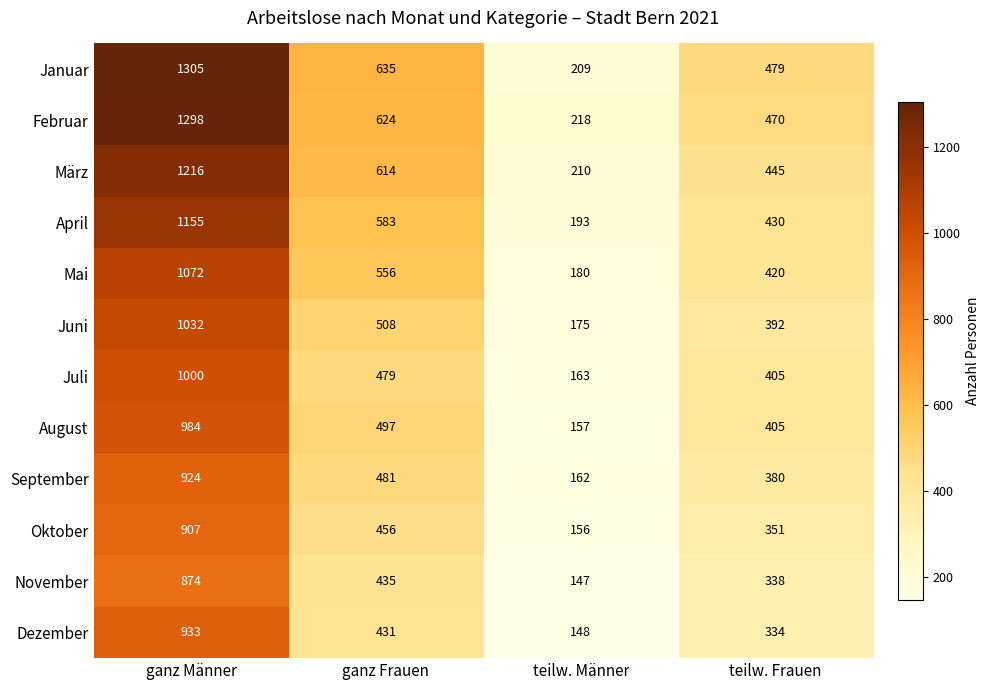

What is the total value across all series at teilw. Frauen?

4849